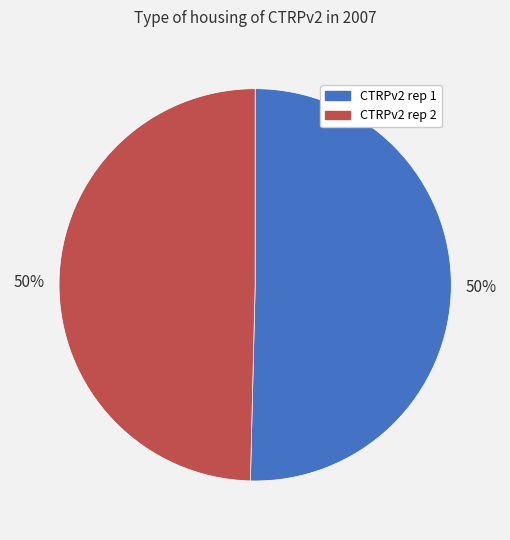

To the nearest percent, what portion does CTRPv2 rep 2 represent?

50%